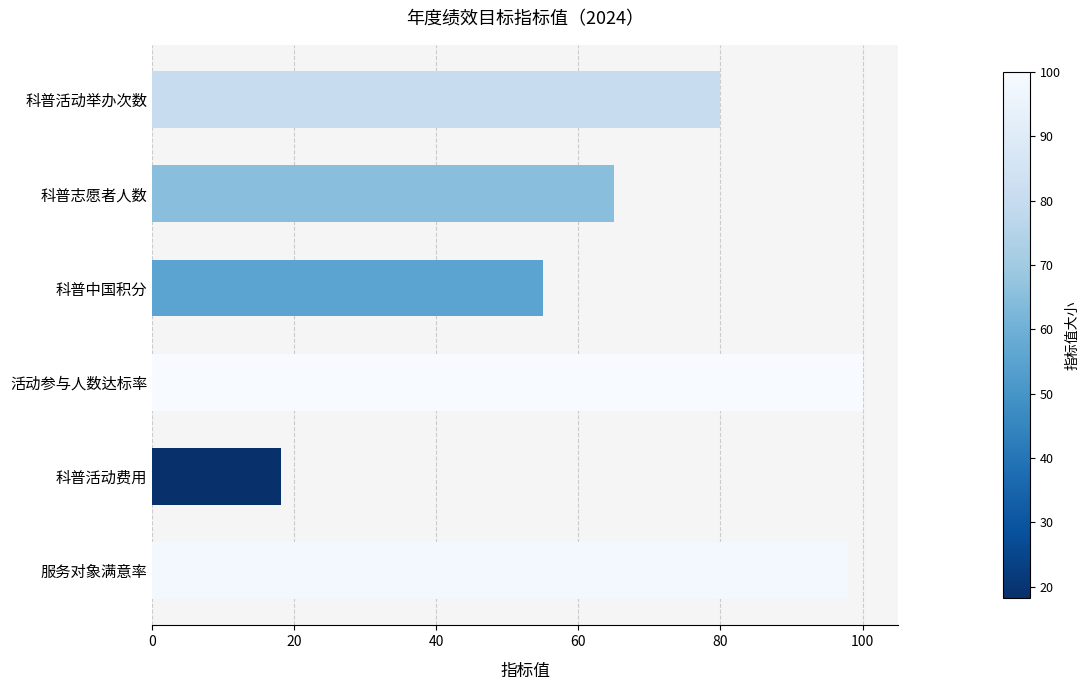

What position from the bottom is 科普活动举办次数?

6